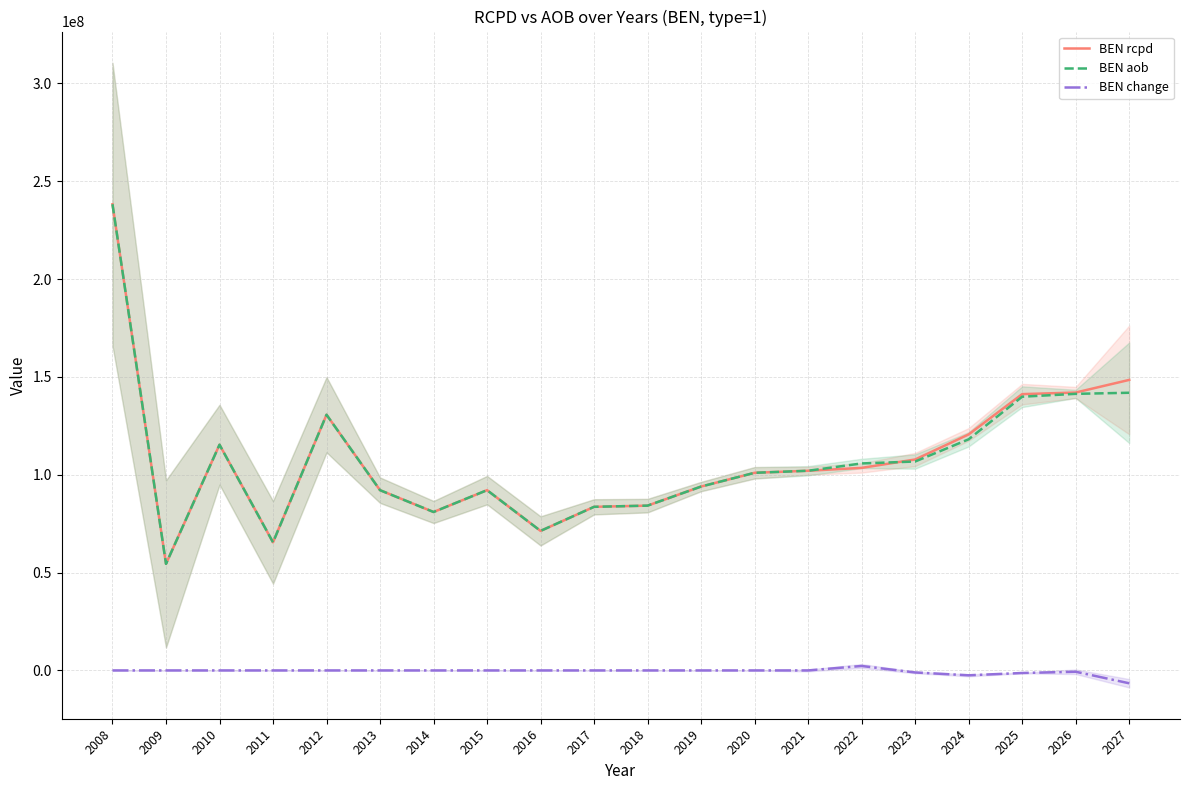

What is the difference between the second highest and second lowest values in the BEN rcpd series?

83020671.3